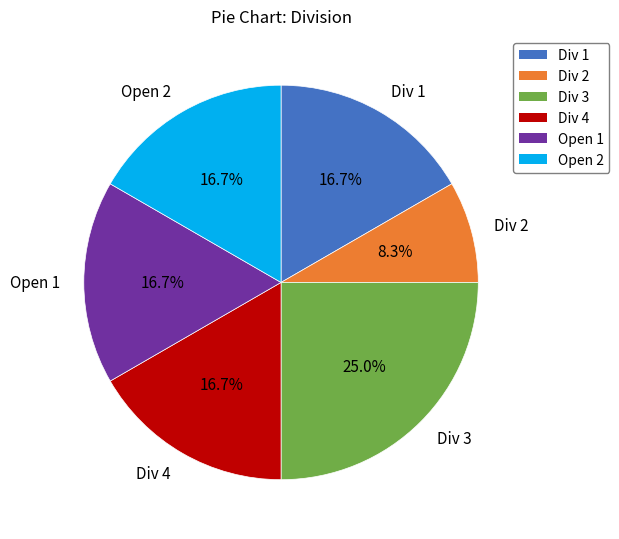

Count the number of slices in the pie.

6